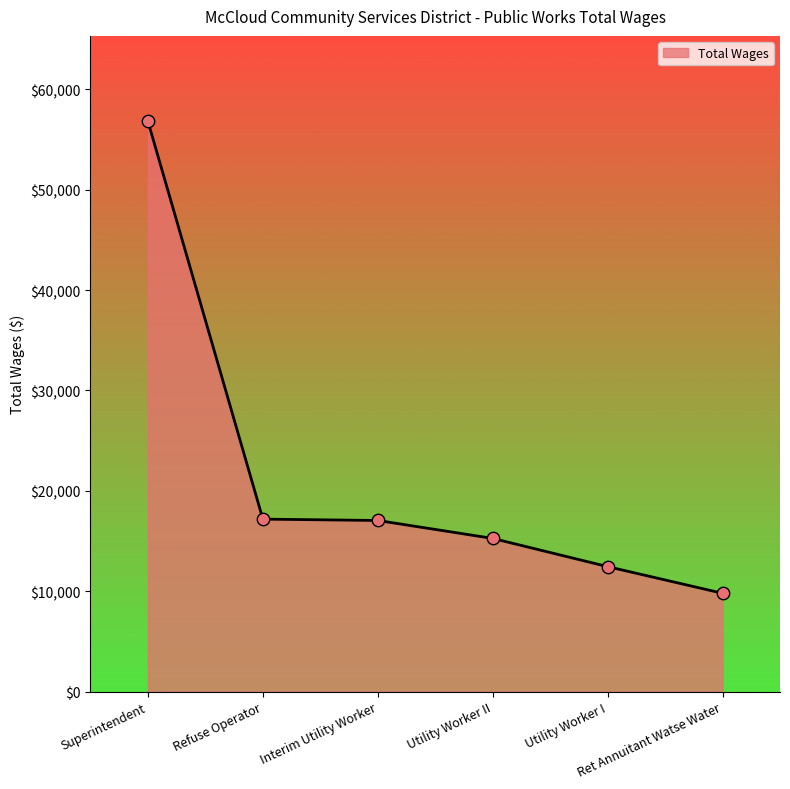

What is the ratio of the value at Interim Utility Worker to the value at Utility Worker II?

1.1